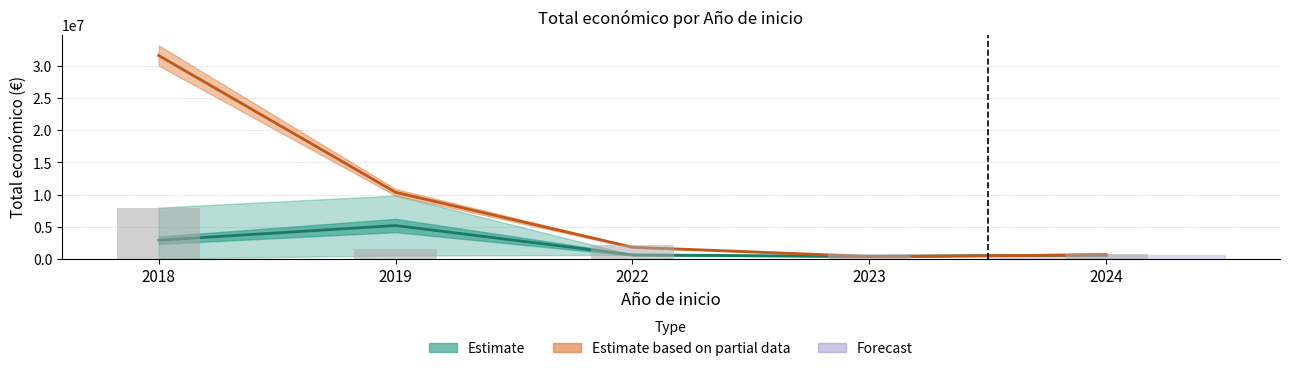

Are the bars grouped side by side (vs. stacked)?

No